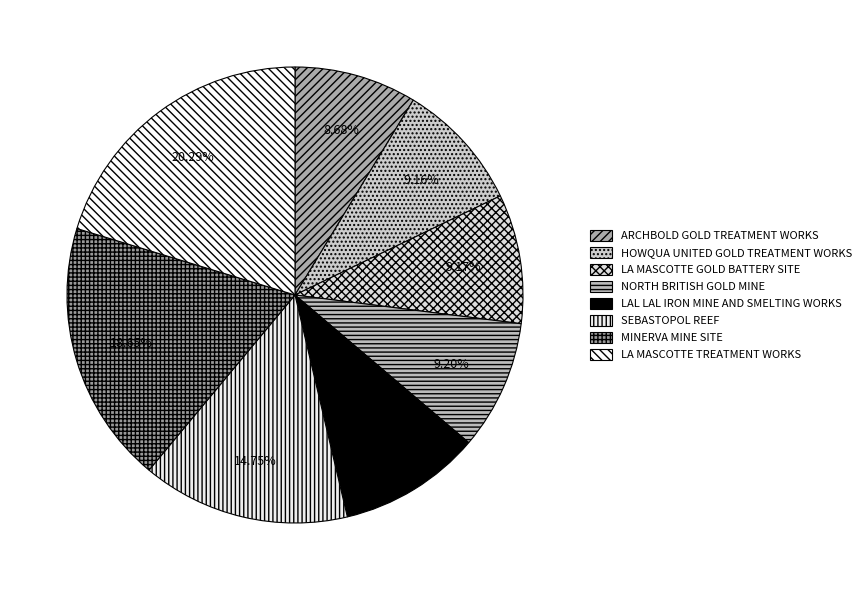

What is the change in value from SEBASTOPOL REEF to MINERVA MINE SITE?

+2129